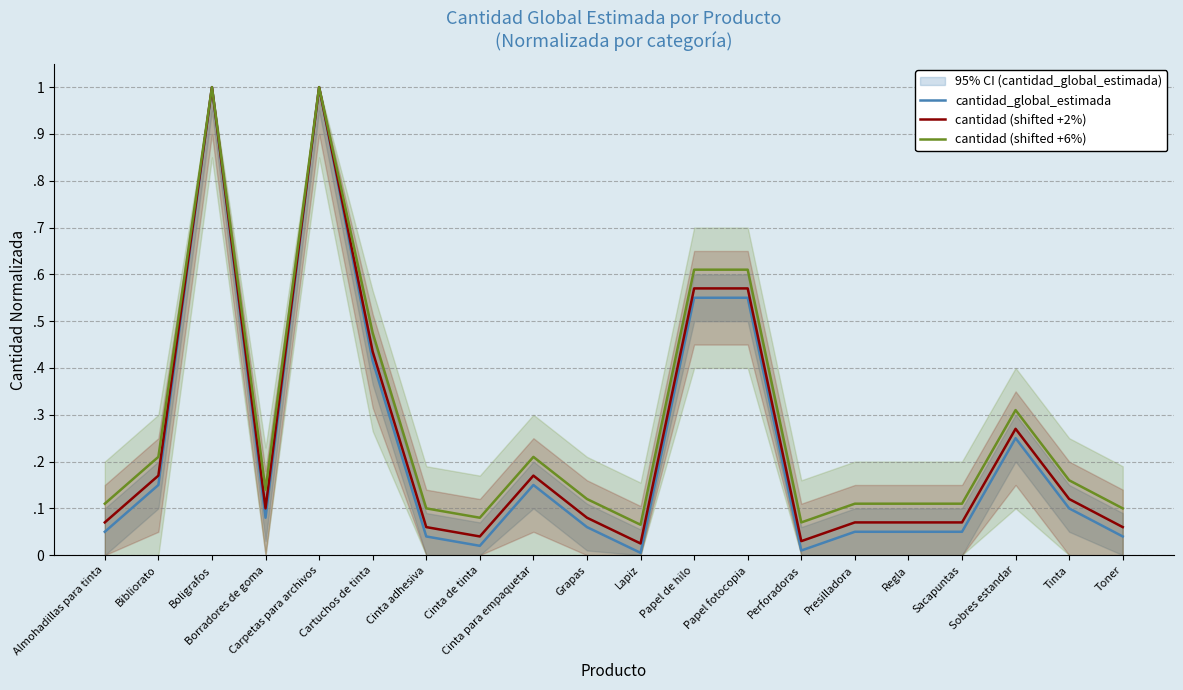

What is the label of the 8th point from the left?

Cinta de tinta